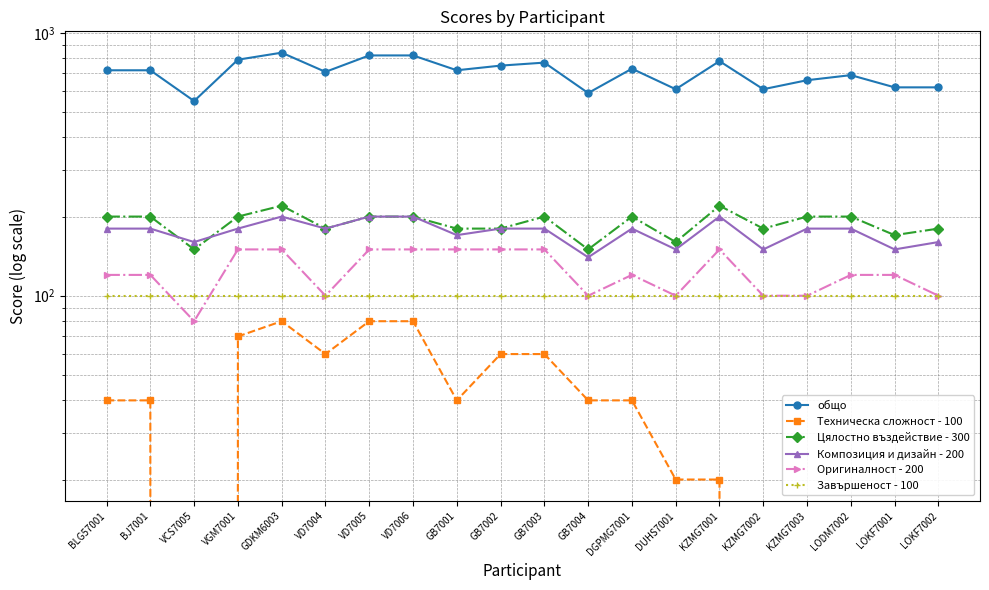

True or false: Техническа сложност - 100 and общо intersect in this chart.

False